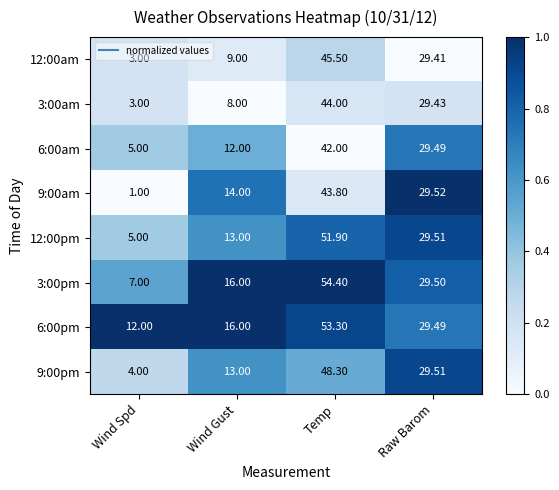

At which category does the chart reach its minimum across all series?

Wind Spd